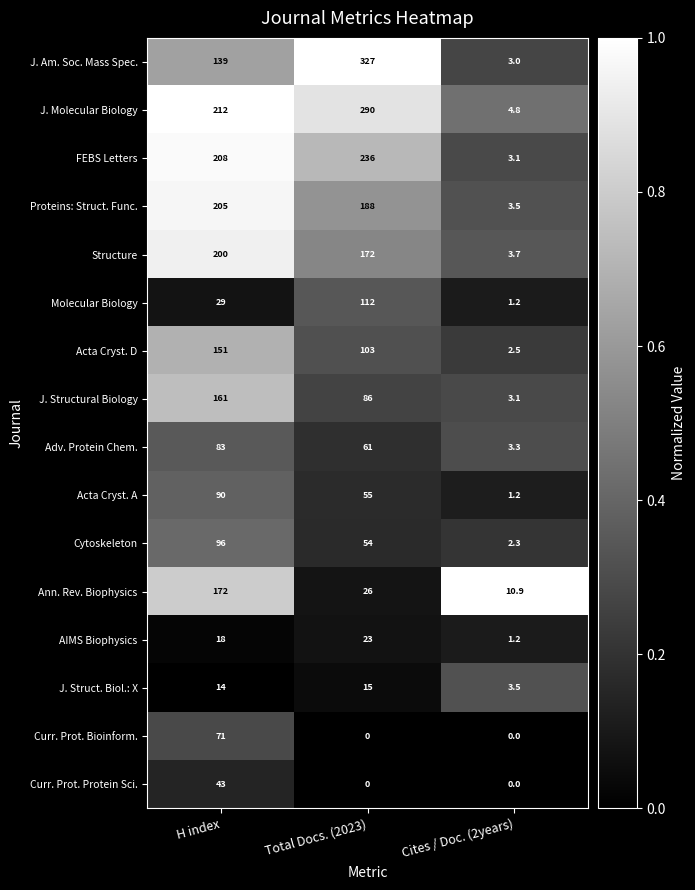

True or false: Curr. Prot. Protein Sci. has a value of -13.3 at Total Docs. (2023).

False